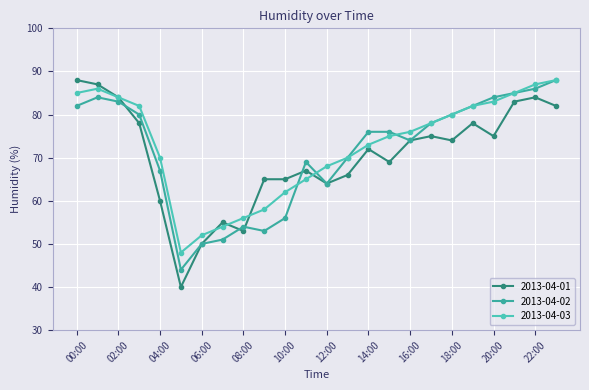

Does the chart display data point markers on the line(s)?

Yes